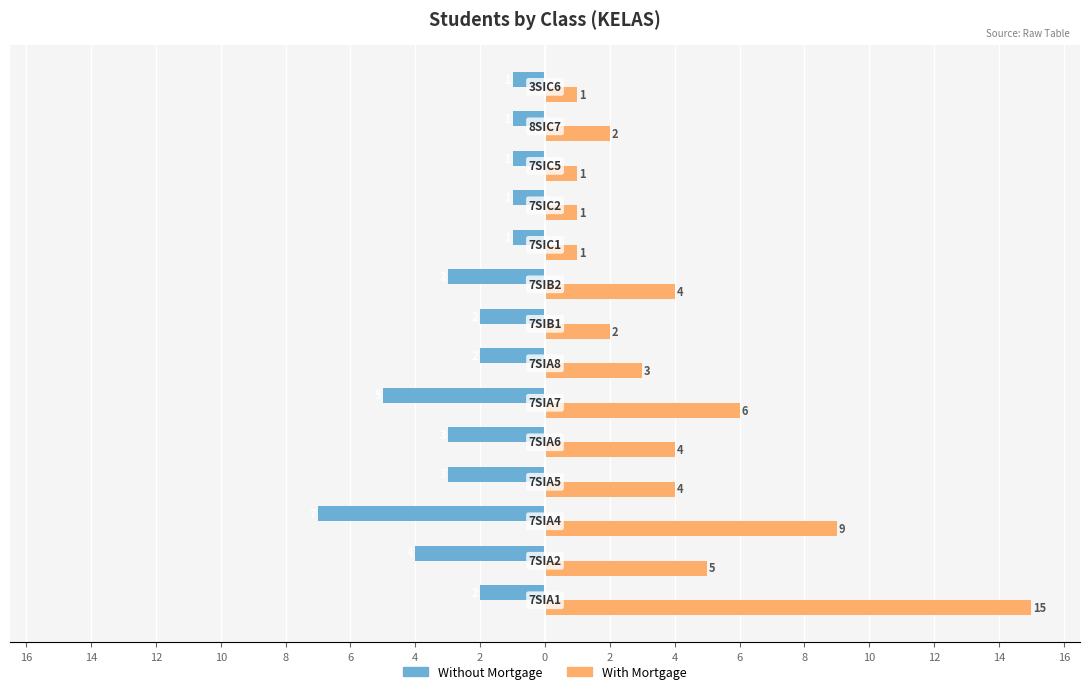

Rank the series by their average value, from lowest to highest.

Without Mortgage, With Mortgage